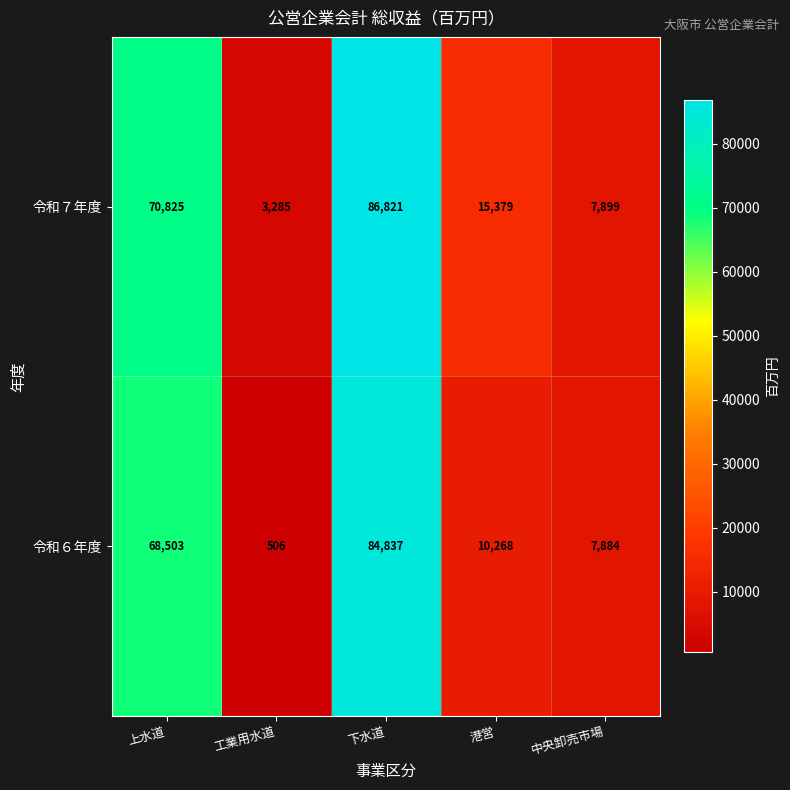

At 下水道, list the series in order from largest to smallest.

令和７年度, 令和６年度